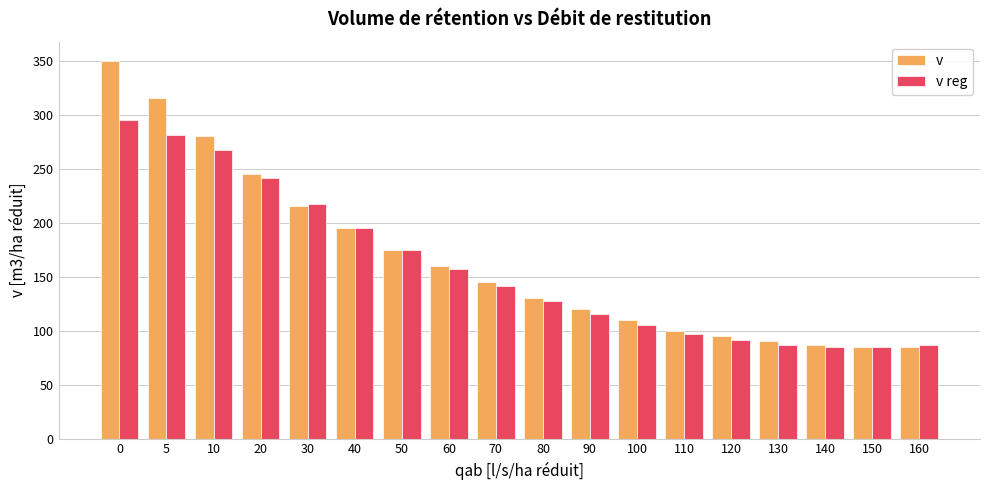

Is it true that v equals 315.0 at 5?

True